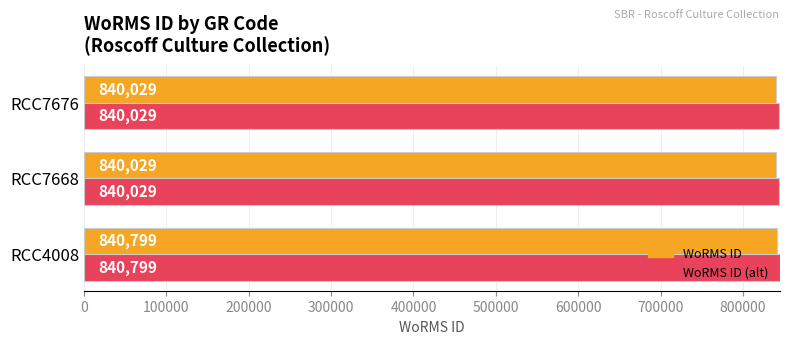

Is the value of WoRMS ID (alt) at RCC7668 greater than the value of WoRMS ID at RCC7668?

Yes